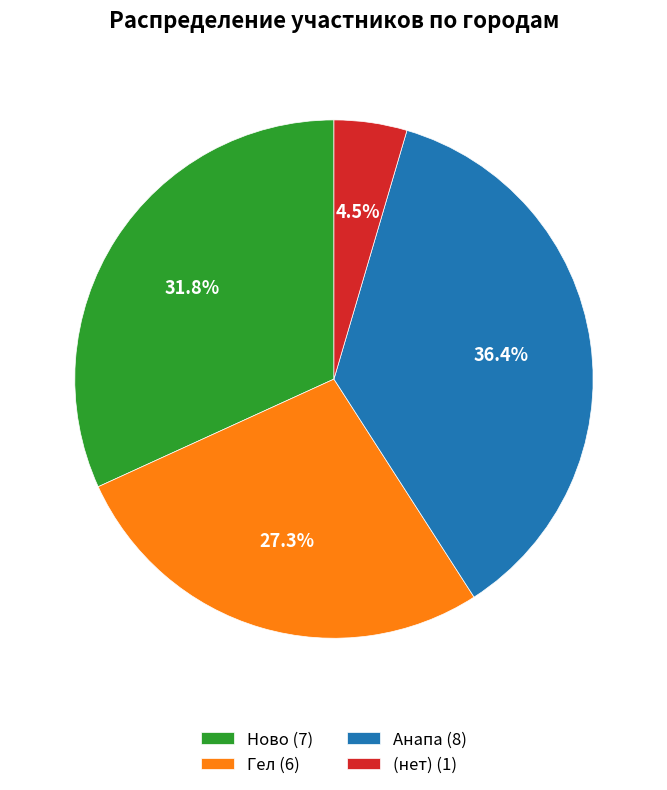

Does any single category account for the majority?

No